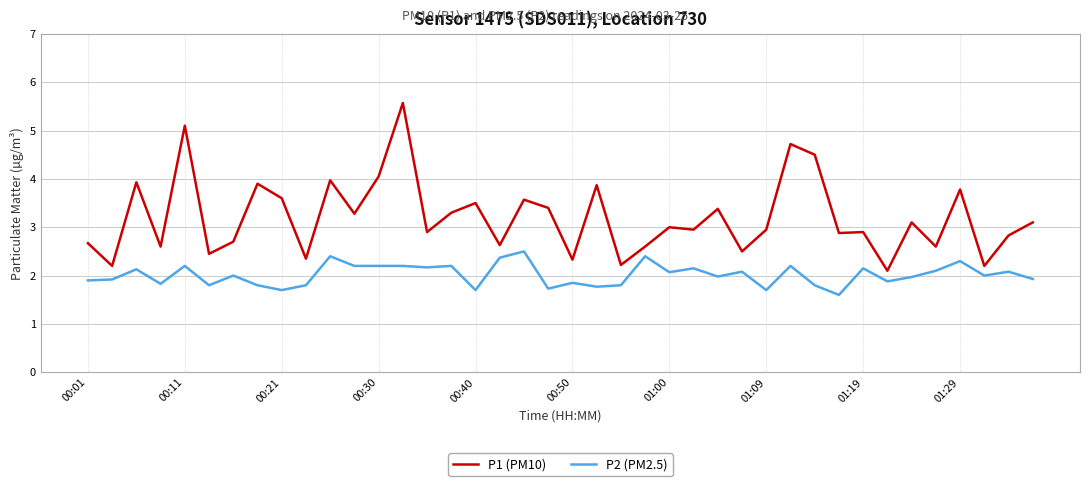

What is the average value of the P1 (PM10) series?

3.2